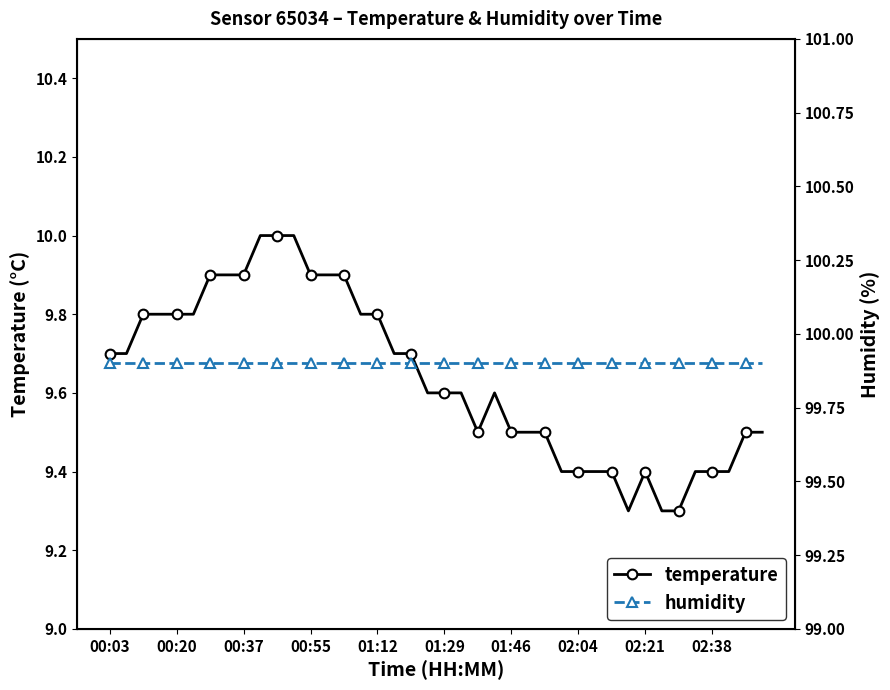

What is the difference between the temperature values at 10 and 00:03?

0.3